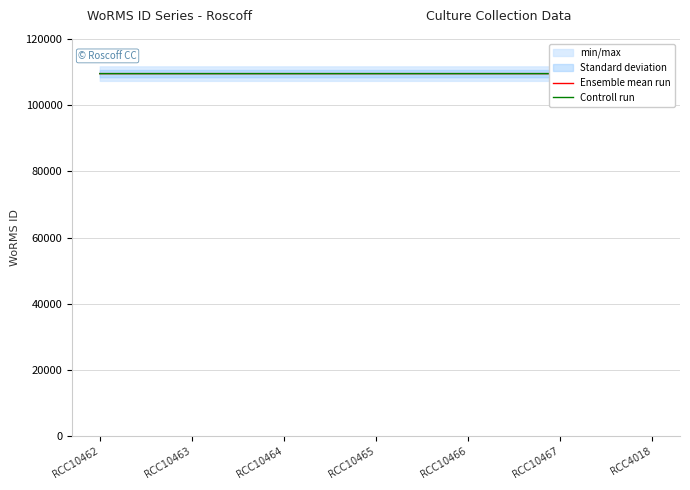

What position from the right is RCC10467?

2